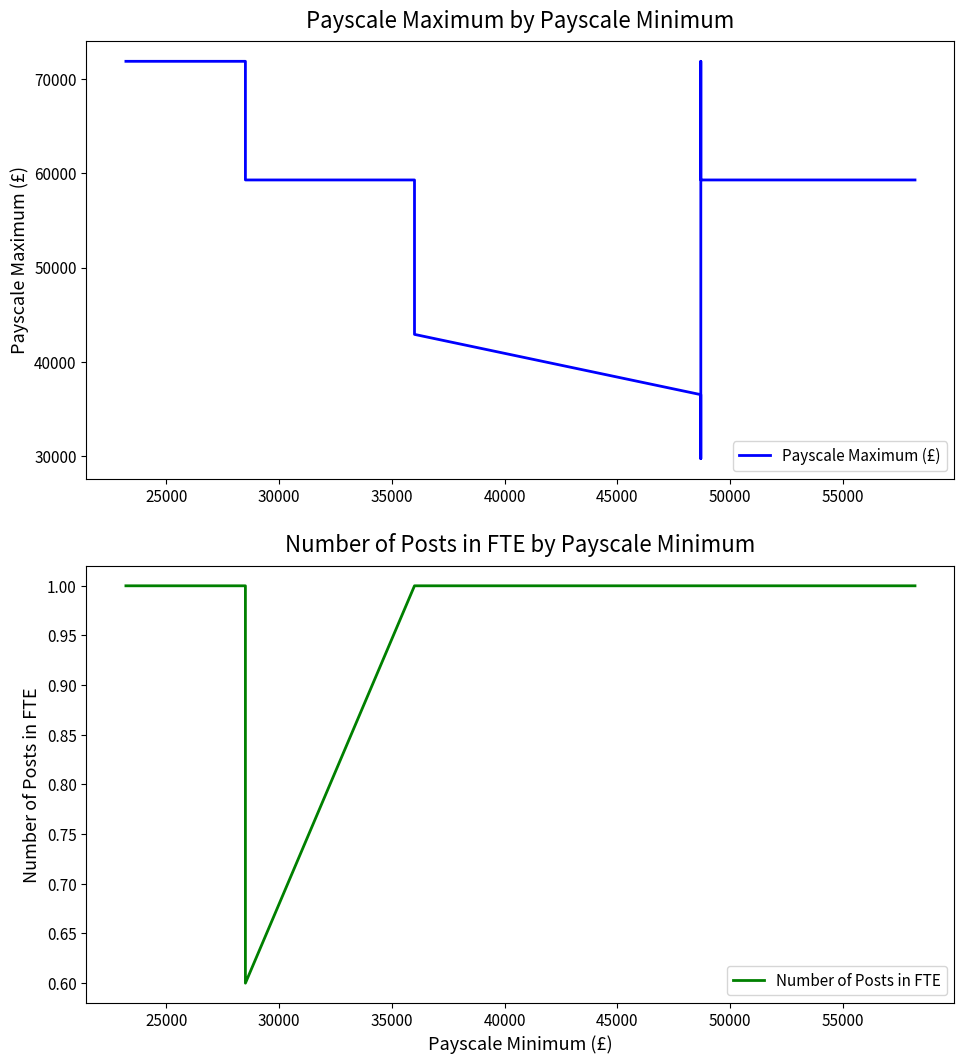

How many lines are shown in the chart?

2